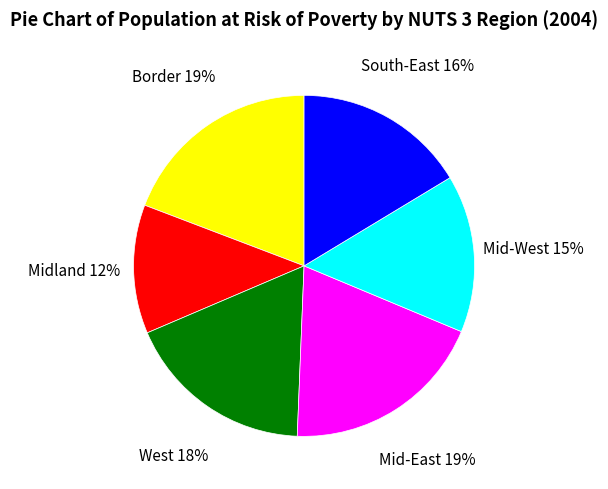

What is the smallest slice in the pie chart?

Midland